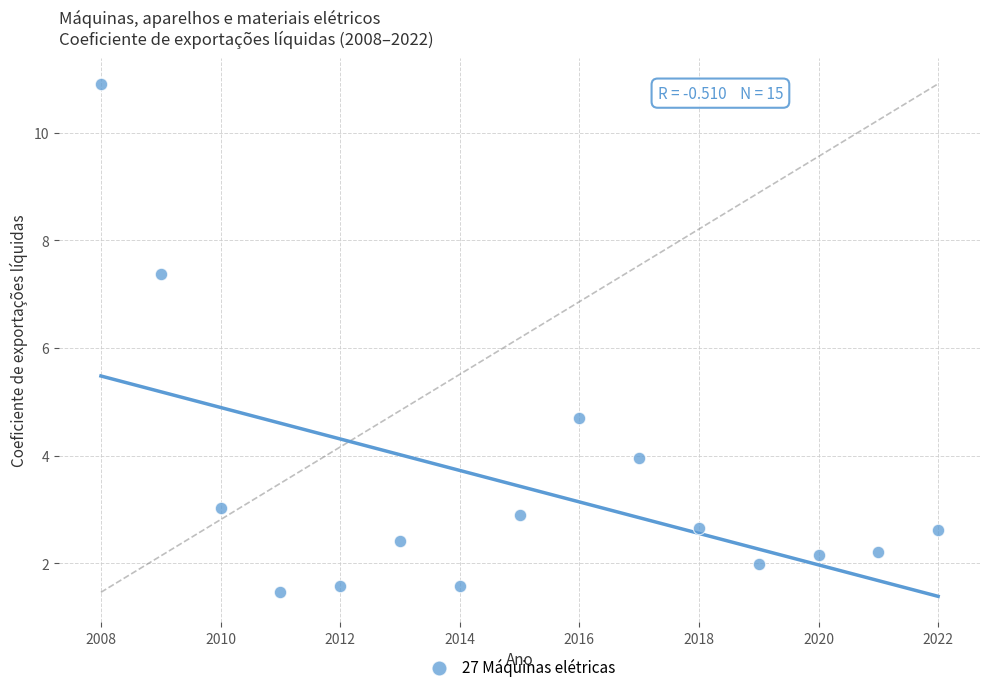

What is the range of X values (max minus min)?

14.0